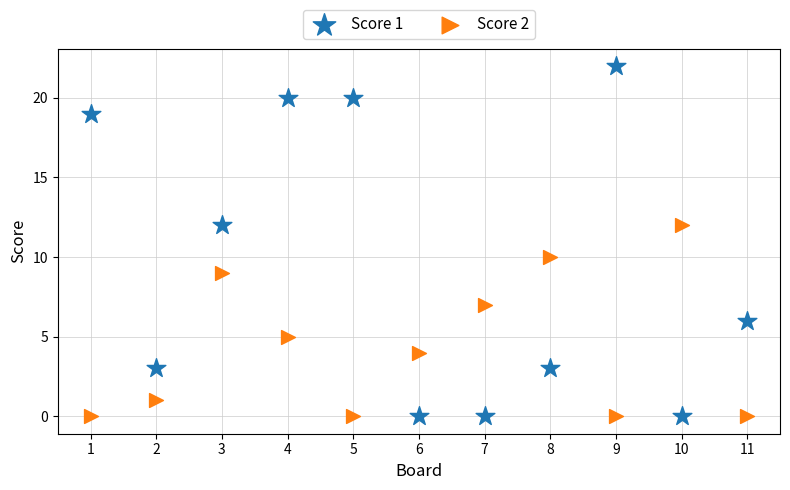

Which series has the largest Y range (max minus min)?

Score 1